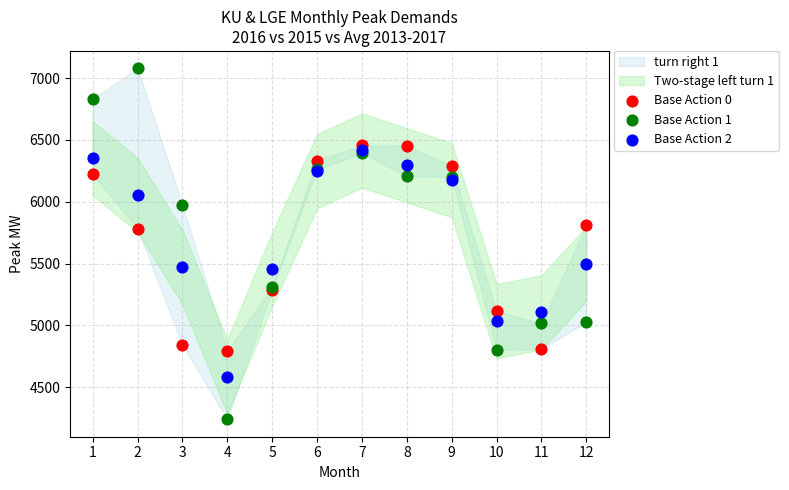

Which series reaches the minimum Y coordinate?

Base Action 1